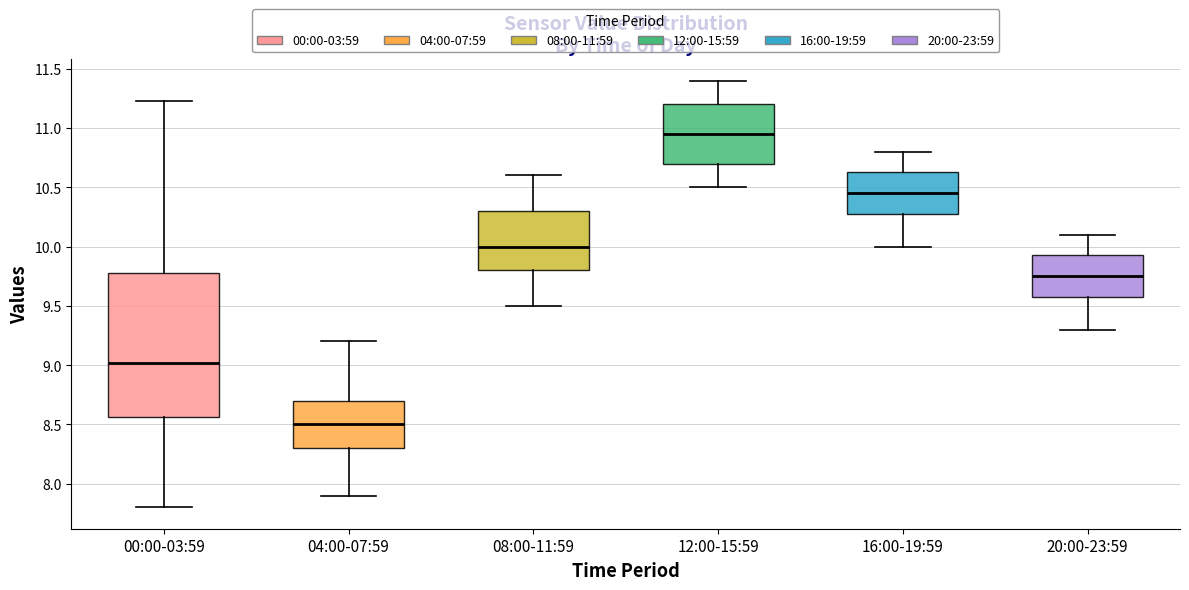

Reading left to right, transcribe this box plot: for each box, give where its median line is, the range the box spans, and where its two whiskers end, as read against the y-axis. The values are not printed on the chart, so give them approximately, as read against the axis.

00:00-03:59: median 9.00, box 8.55 to 9.80, whiskers 7.80 to 11.25
04:00-07:59: median 8.50, box 8.30 to 8.70, whiskers 7.90 to 9.20
08:00-11:59: median 10.00, box 9.80 to 10.30, whiskers 9.50 to 10.60
12:00-15:59: median 10.95, box 10.70 to 11.20, whiskers 10.50 to 11.40
16:00-19:59: median 10.45, box 10.30 to 10.65, whiskers 10.00 to 10.80
20:00-23:59: median 9.75, box 9.60 to 9.95, whiskers 9.30 to 10.10